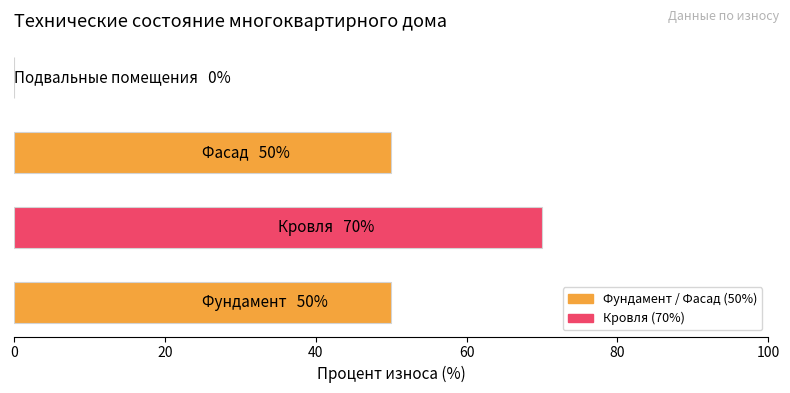

What is the maximum value shown in the chart?

70